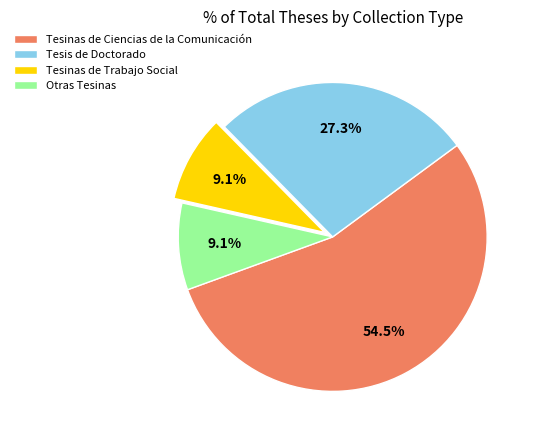

Do Tesinas de Trabajo Social and Tesinas de Ciencias de la Comunicación together represent more than half of the pie?

Yes